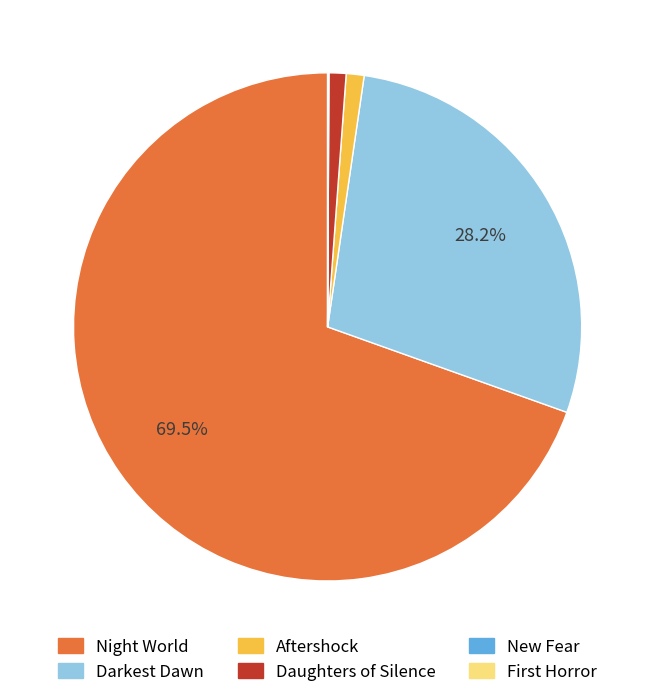

To the nearest percent, what is the combined percentage of Daughters of Silence and Darkest Dawn?

29%